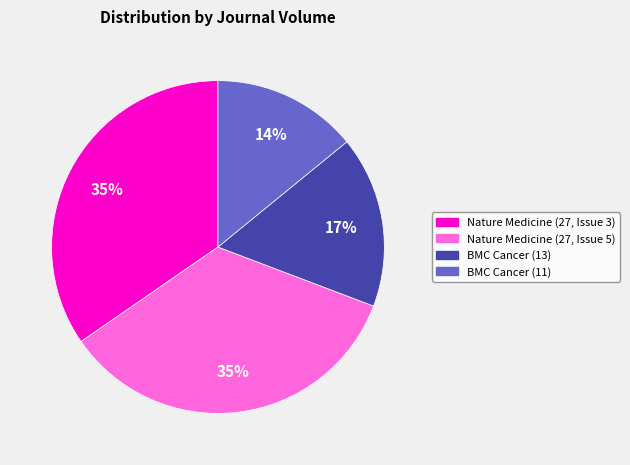

Do Nature Medicine (27, Issue 5) and Nature Medicine (27, Issue 3) together represent more than half of the pie?

Yes